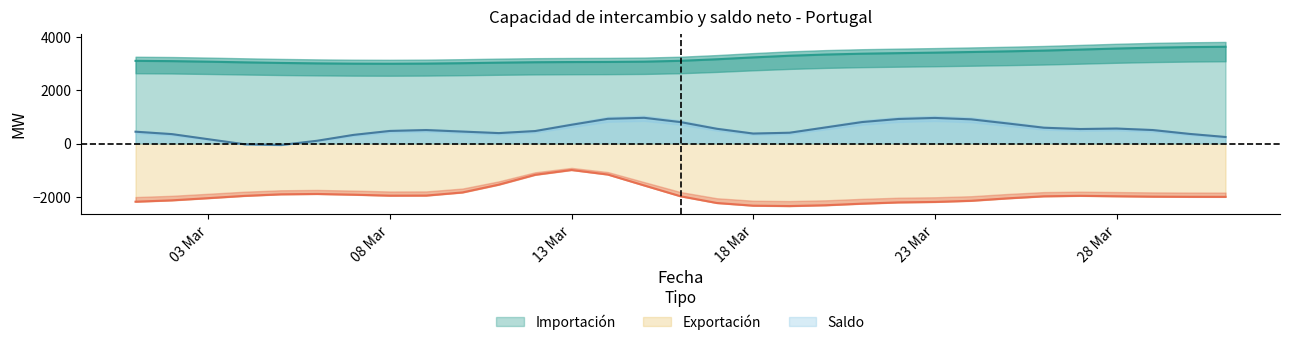

What is the minimum value for Exportación?

-2345.5